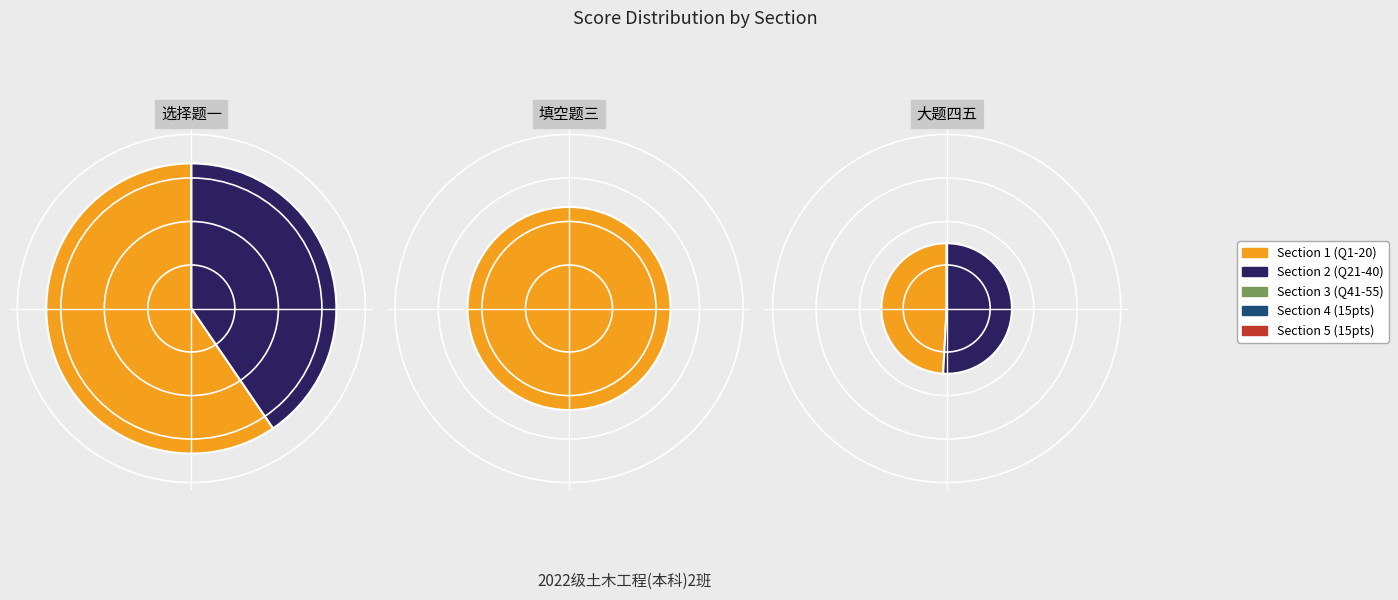

To the nearest percent, what is the average slice percentage?

4%